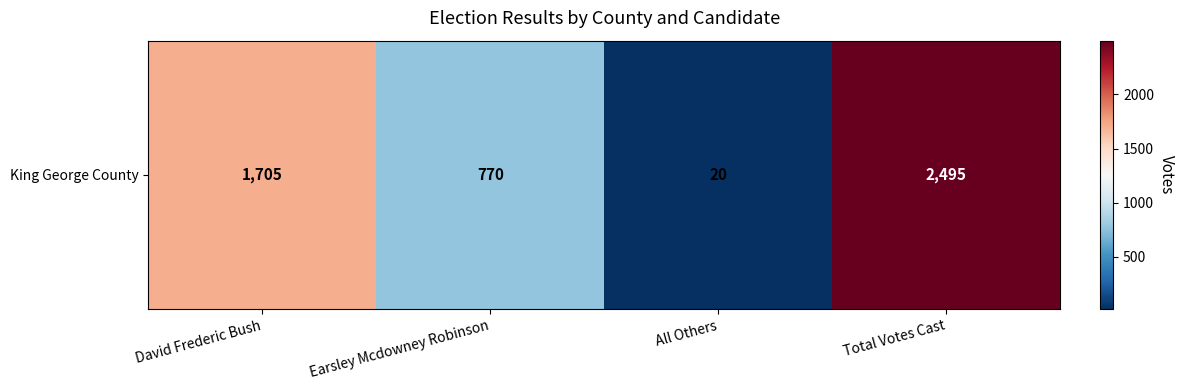

List the labels in order of value, largest first.

Total Votes Cast, David Frederic Bush, Earsley Mcdowney Robinson, All Others